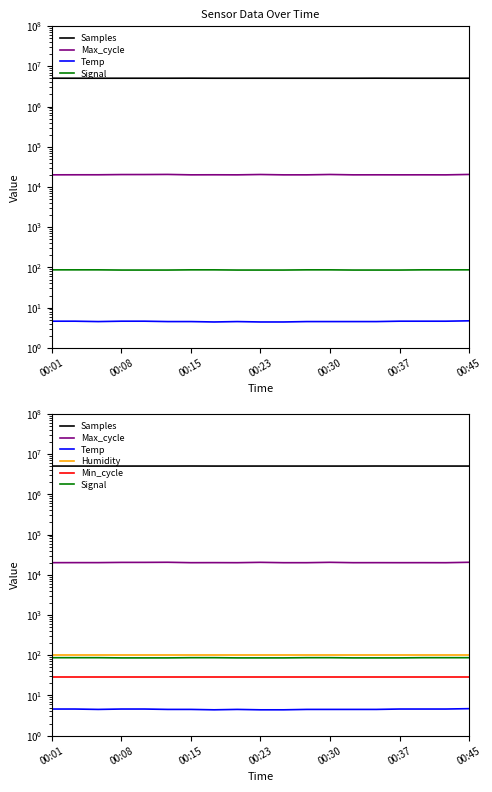

Is the value of Signal at 00:15 greater than the value of Humidity at 9?

No